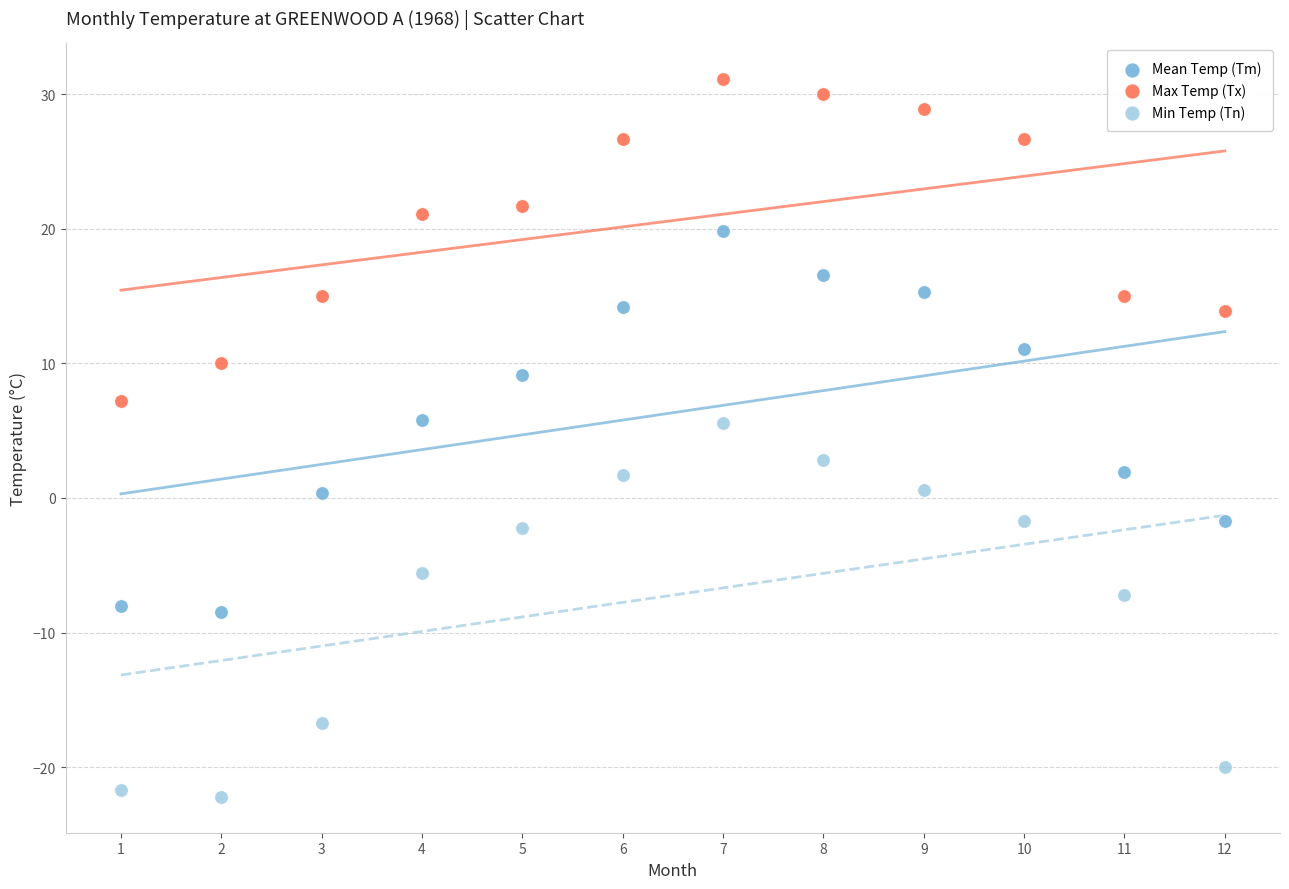

Which series has the largest Y range (max minus min)?

Mean Temp (Tm)